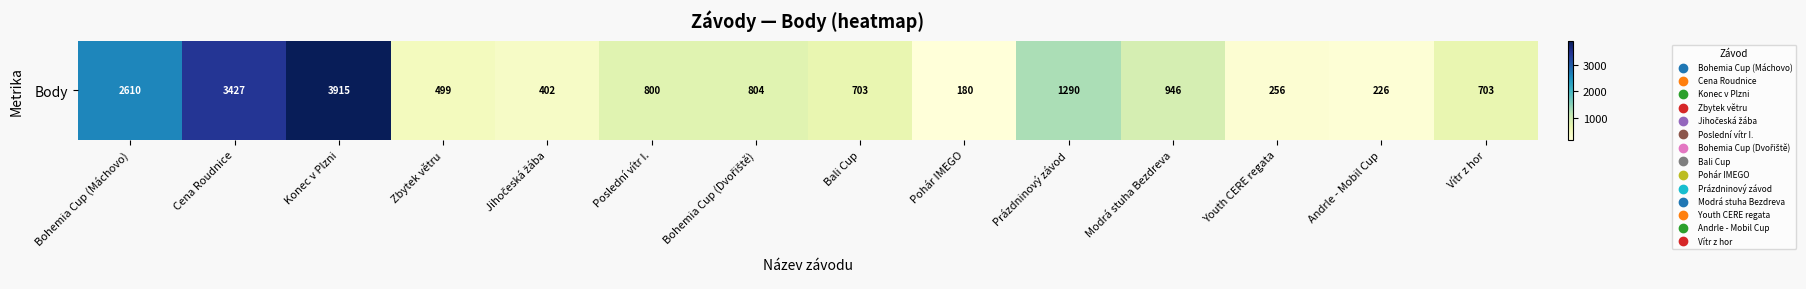

How many data points does each series have?

14